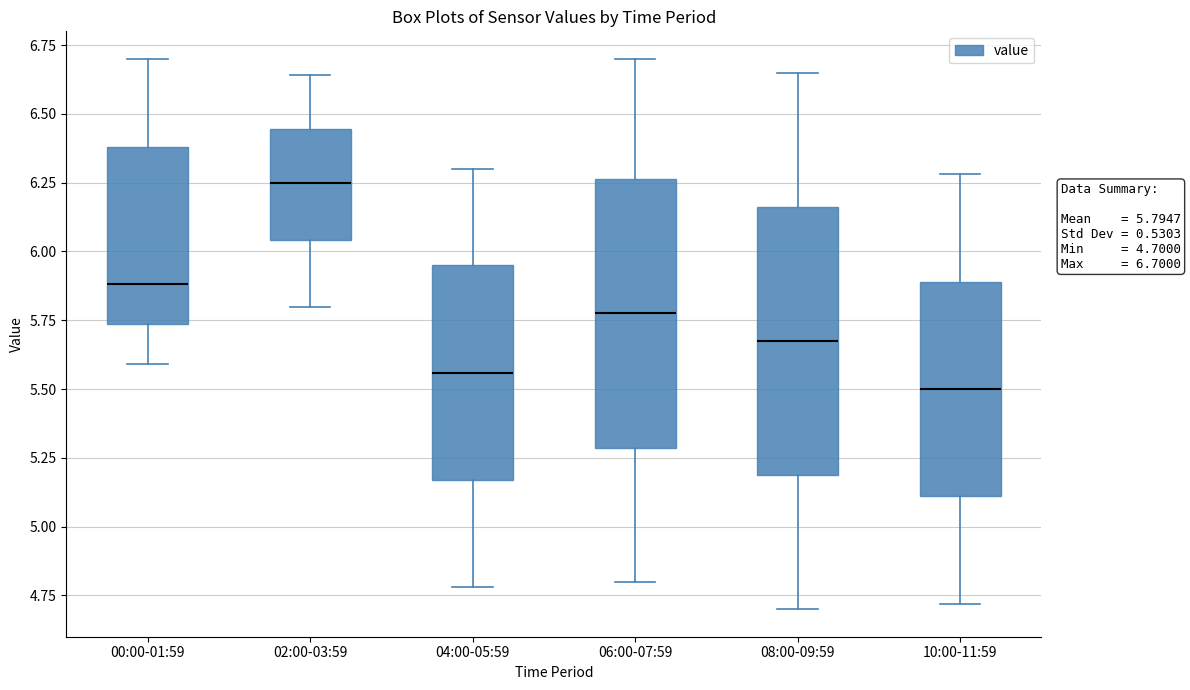

Which box has the lowest median line?

10:00-11:59